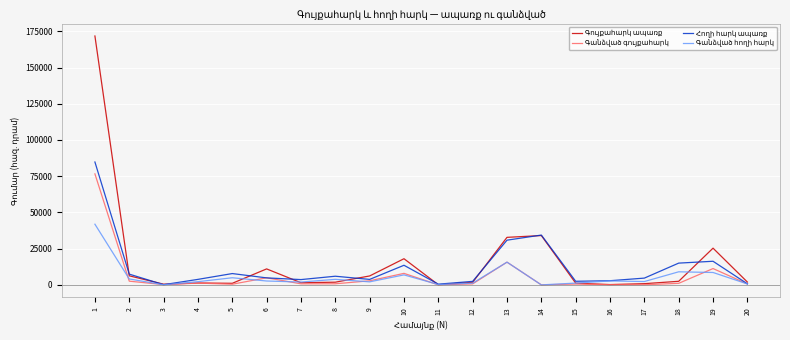

What is the difference between the highest and lowest values at 19?

16786.6